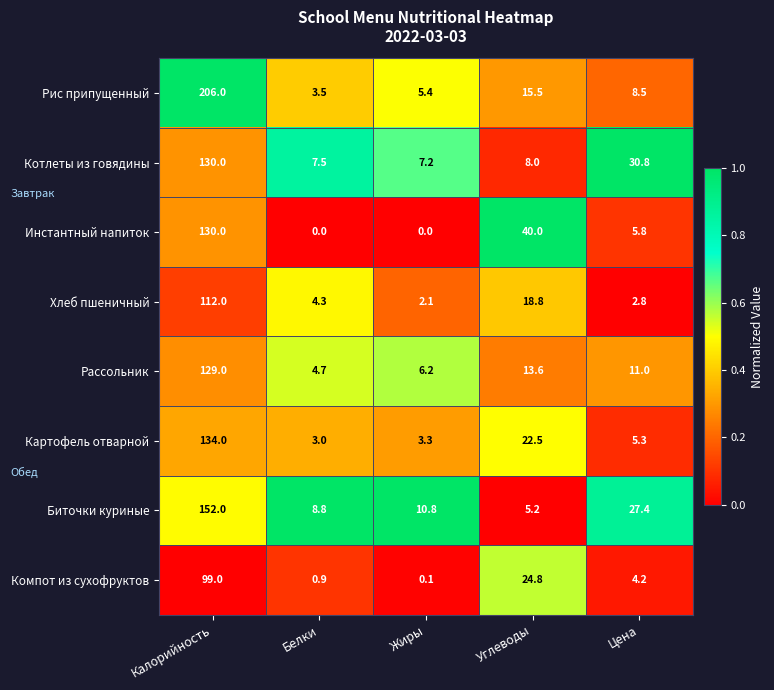

What is the greatest value displayed?

206.0